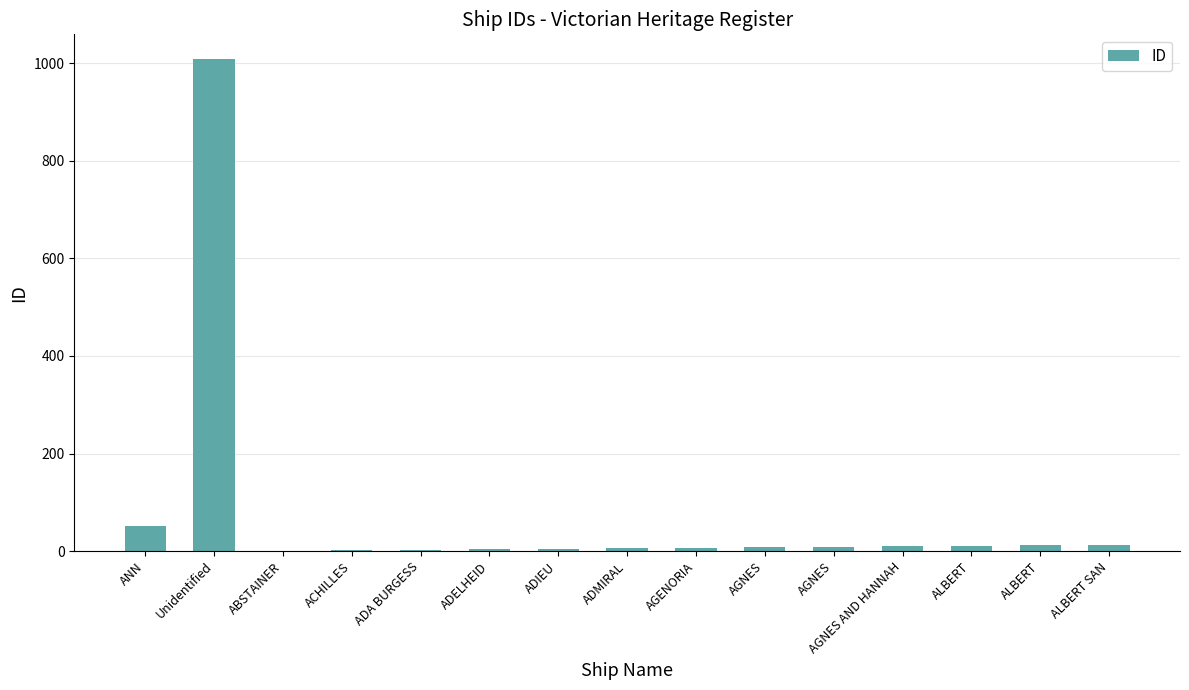

The value at ABSTAINER is 1. True or false?

True